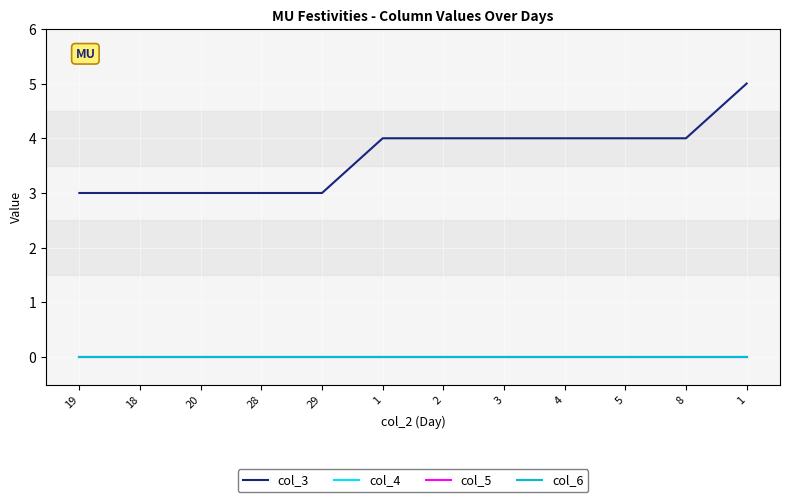

Does the chart have visible grid lines?

Yes